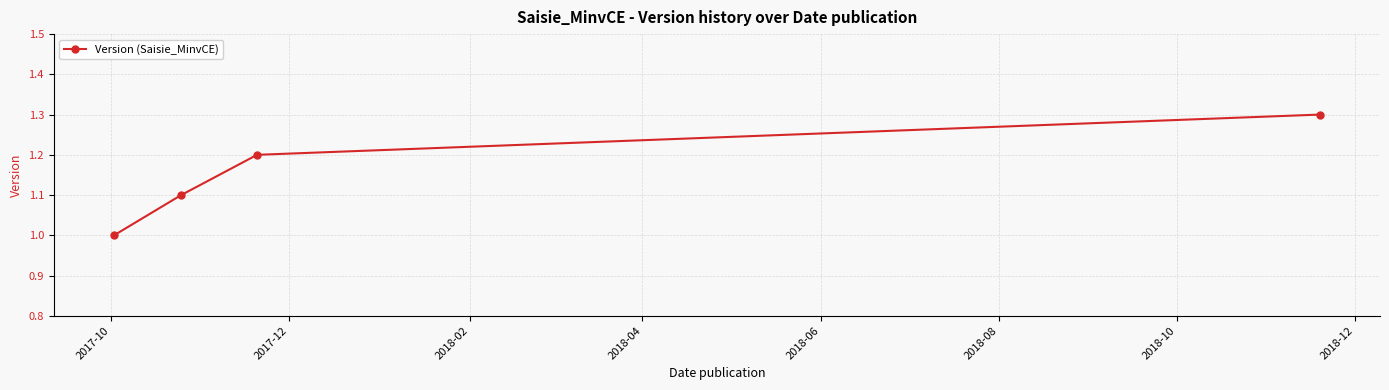

What is the difference between the maximum and minimum values?

0.3